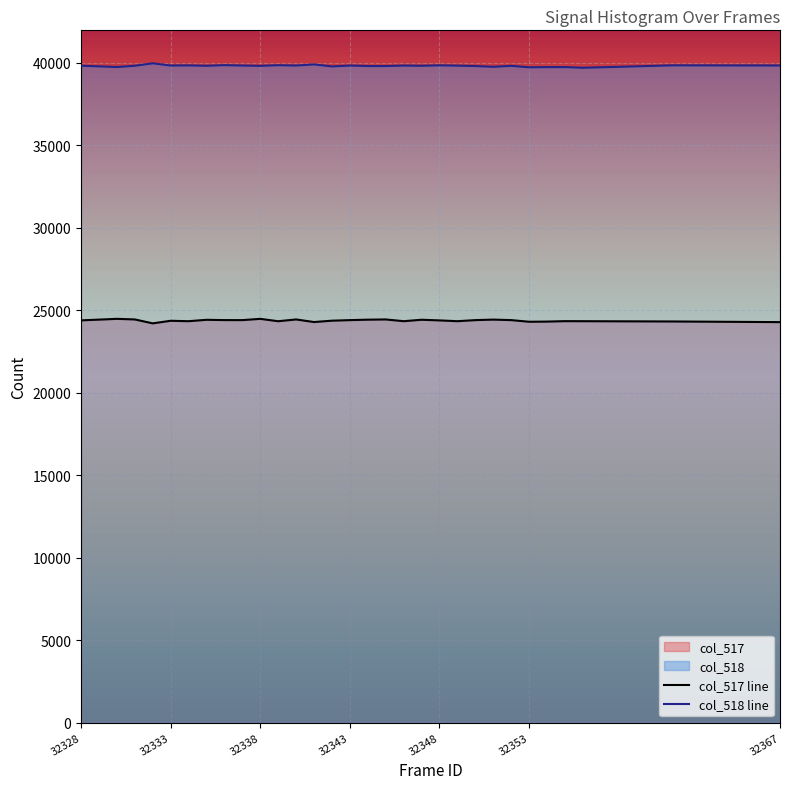

Is it true that col_518 line equals 57106 at 32367?

False